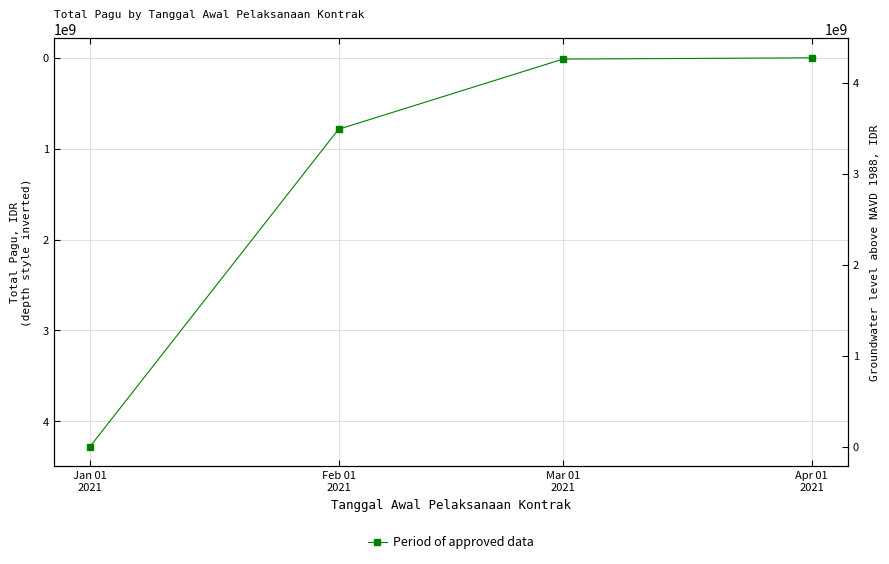

Is it true that the value at Jan 01
2021 is 6628864694?

False